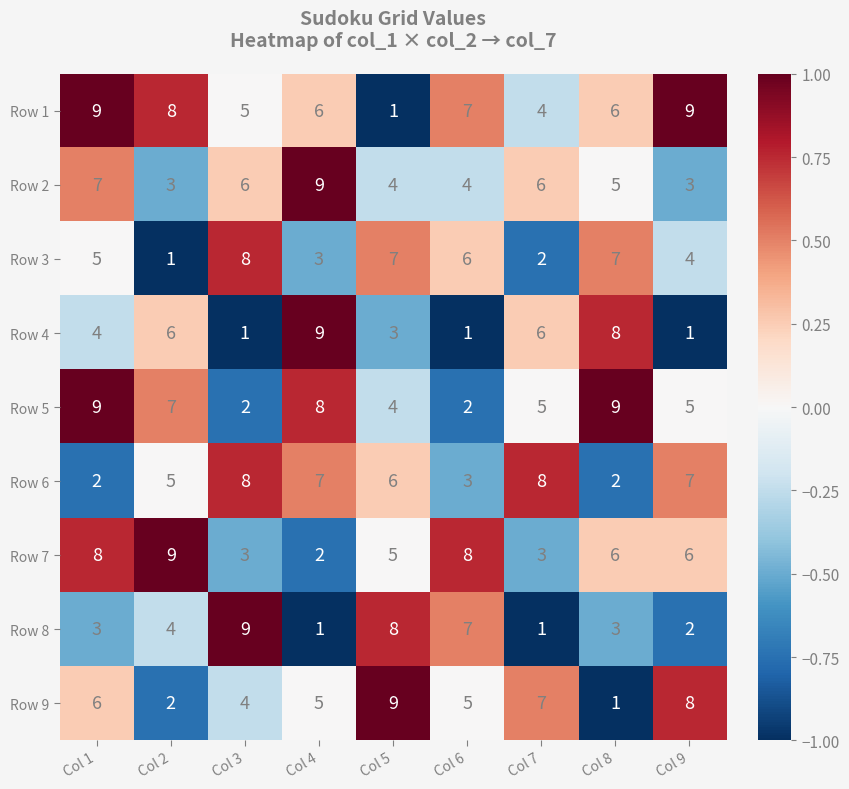

How many categories are shown in the chart?

9